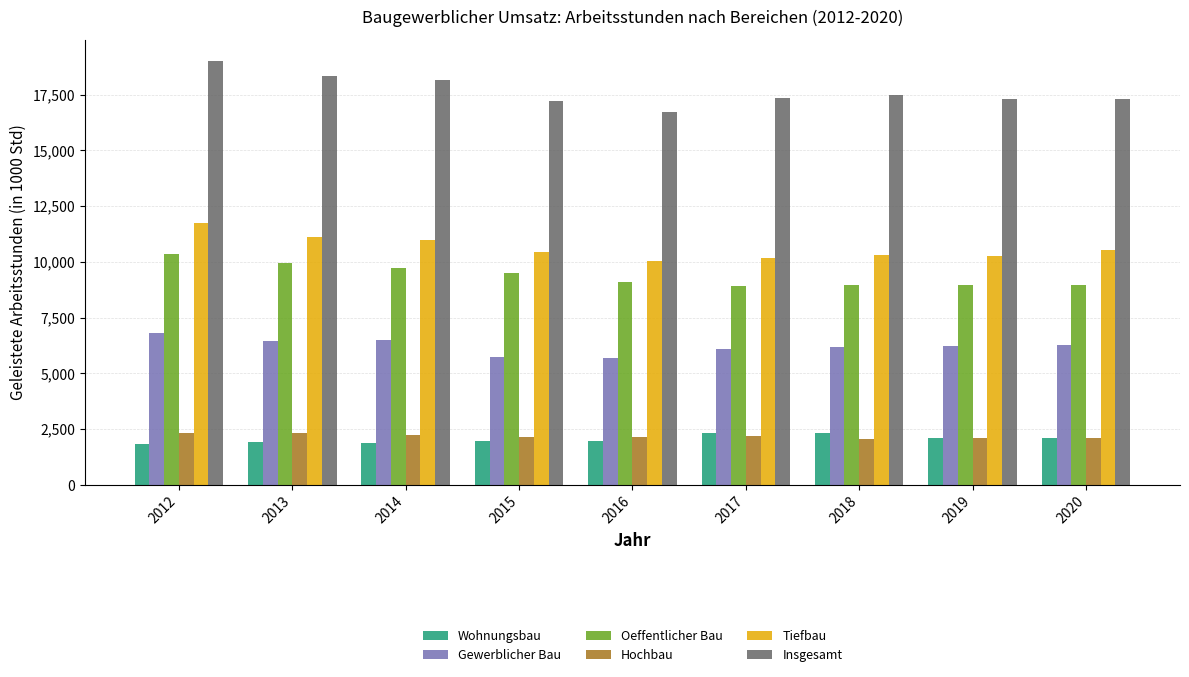

How many bars are there in each group?

6